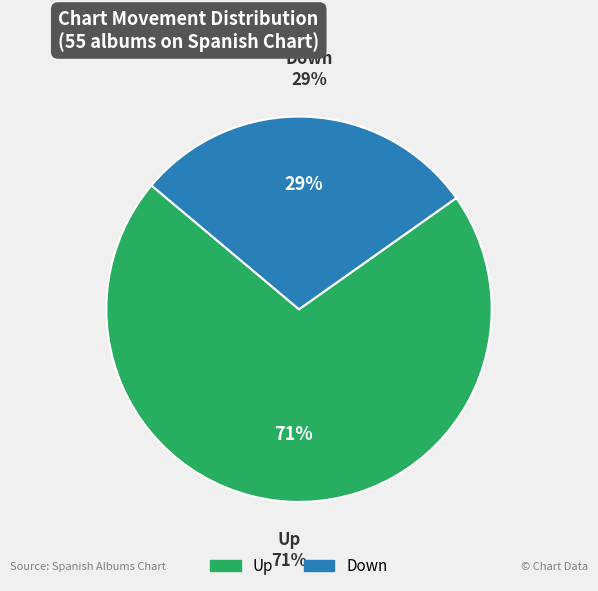

What is the ratio of the value at down to the value at up?

0.4